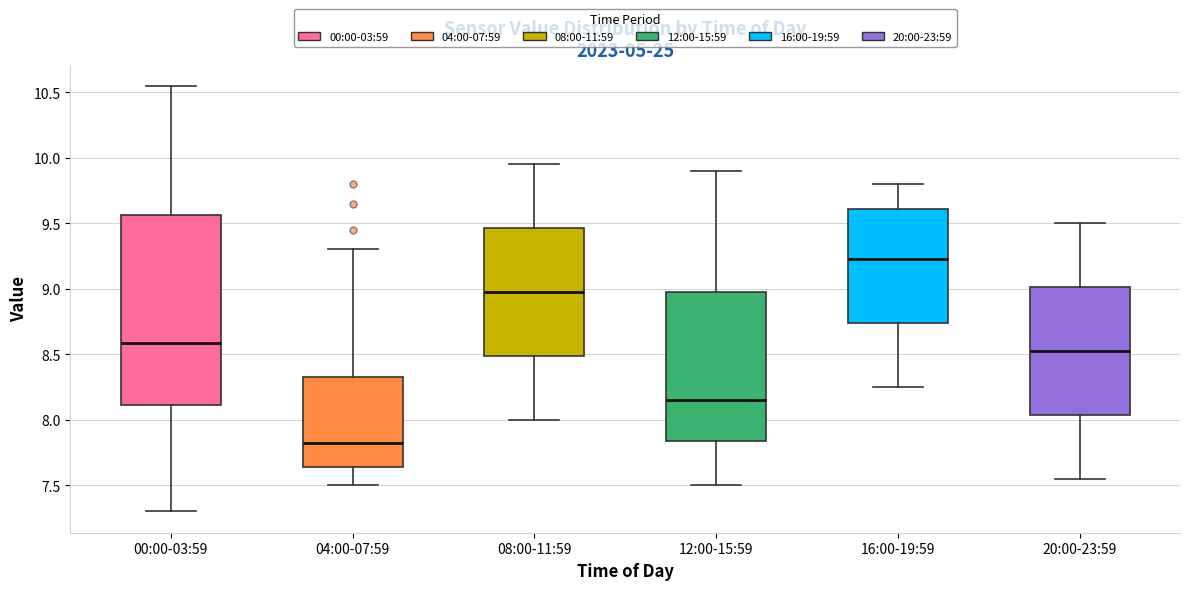

Reading left to right, transcribe this box plot: for each box, give where its median line is, the range the box spans, and where its two whiskers end, as read against the y-axis. The values are not printed on the chart, so give them approximately, as read against the axis.

00:00-03:59: median 8.60, box 8.10 to 9.55, whiskers 7.30 to 10.55
04:00-07:59: median 7.85, box 7.65 to 8.35, whiskers 7.50 to 9.30
08:00-11:59: median 9.00, box 8.50 to 9.45, whiskers 8.00 to 9.95
12:00-15:59: median 8.15, box 7.85 to 9.00, whiskers 7.50 to 9.90
16:00-19:59: median 9.25, box 8.75 to 9.60, whiskers 8.25 to 9.80
20:00-23:59: median 8.55, box 8.05 to 9.00, whiskers 7.55 to 9.50